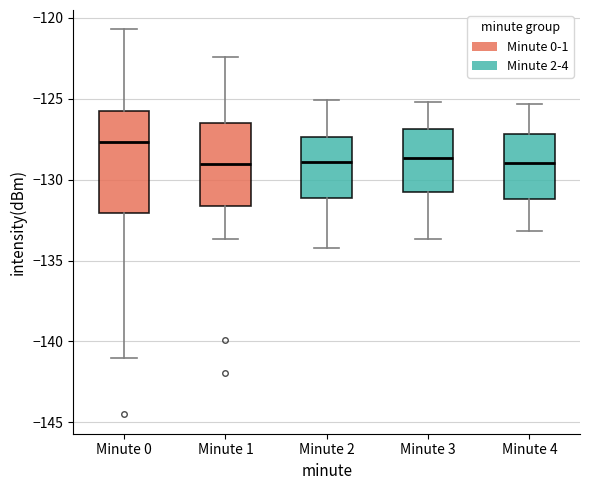

Comparing the boxes themselves (not the whiskers), which one is the tallest?

Minute 0